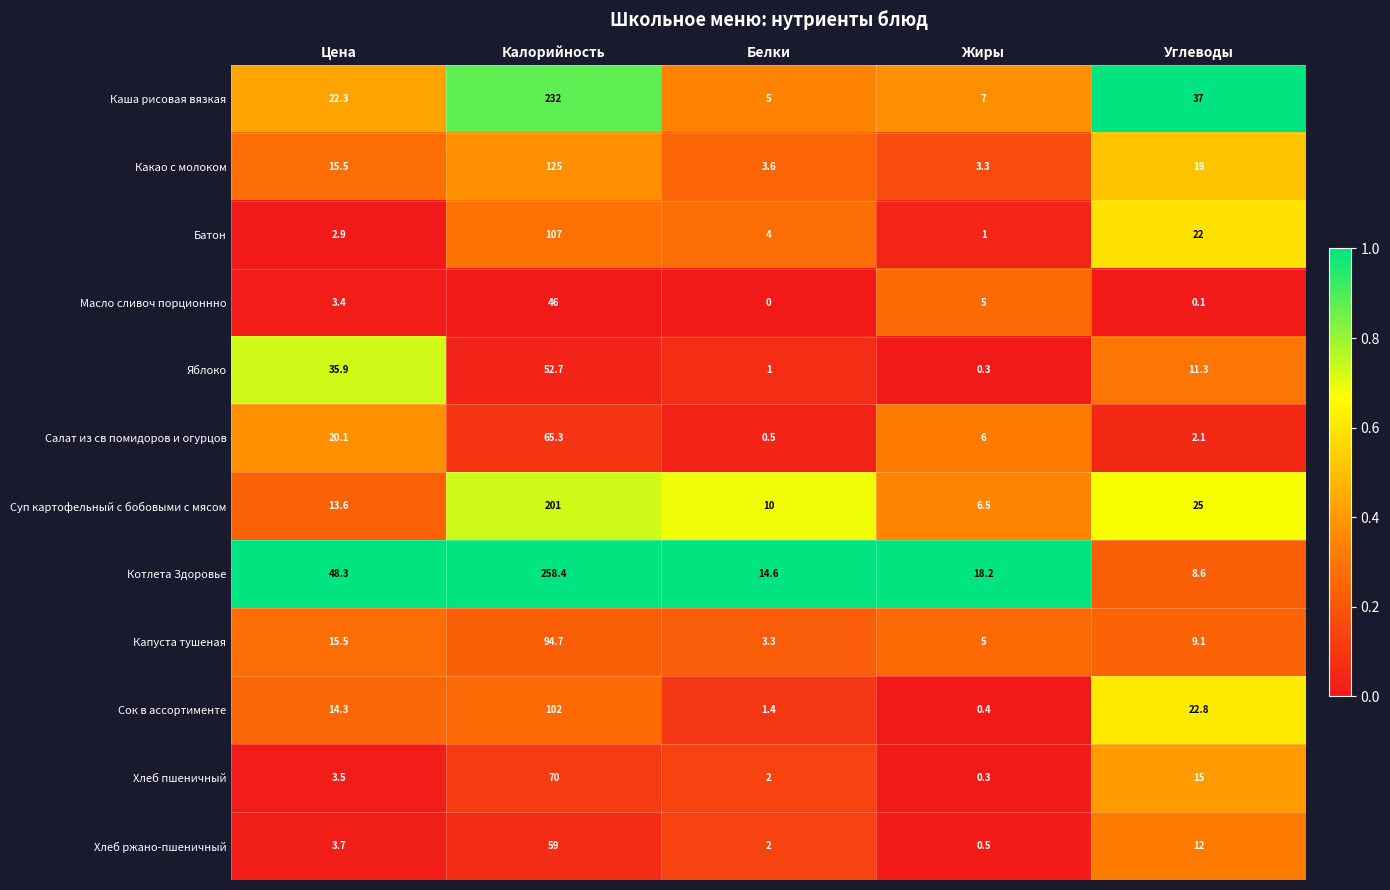

What is the sum of all Какао с молоком values?

166.4